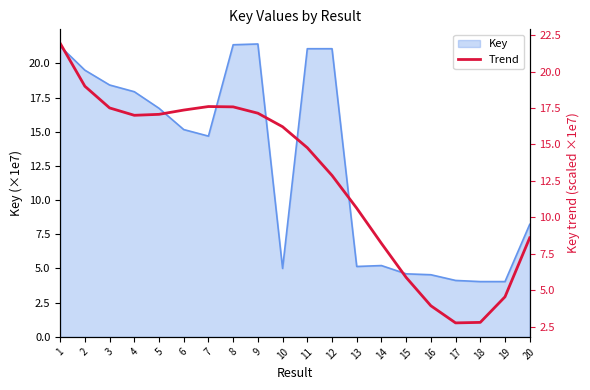

Reading right to left, what are all the values shown in this chart?

8.6	4.6	2.8	2.8	3.9	5.9	8.2	10.6	12.9	14.8	16.2	17.1	17.6	17.6	17.4	17.1	17.0	17.5	19.0	21.9